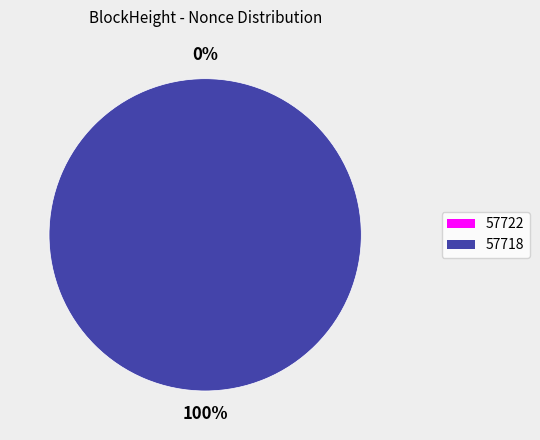

Which slice is the smallest?

57722